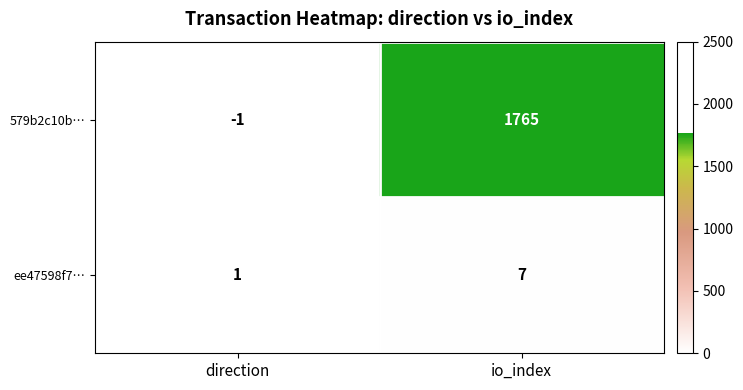

List the series in order of their peak value, lowest first.

ee47598f7…, 579b2c10b…